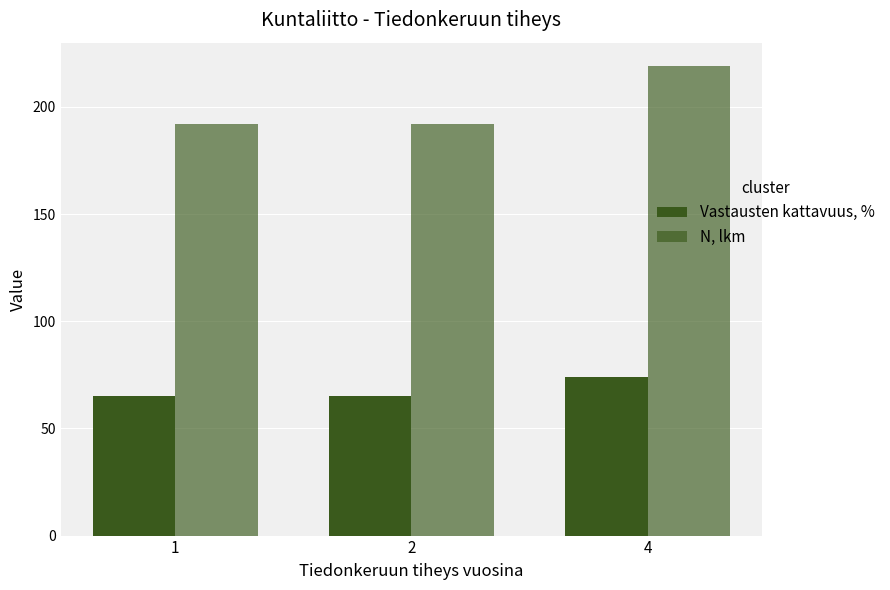

At which category is the sum across all series the highest?

4